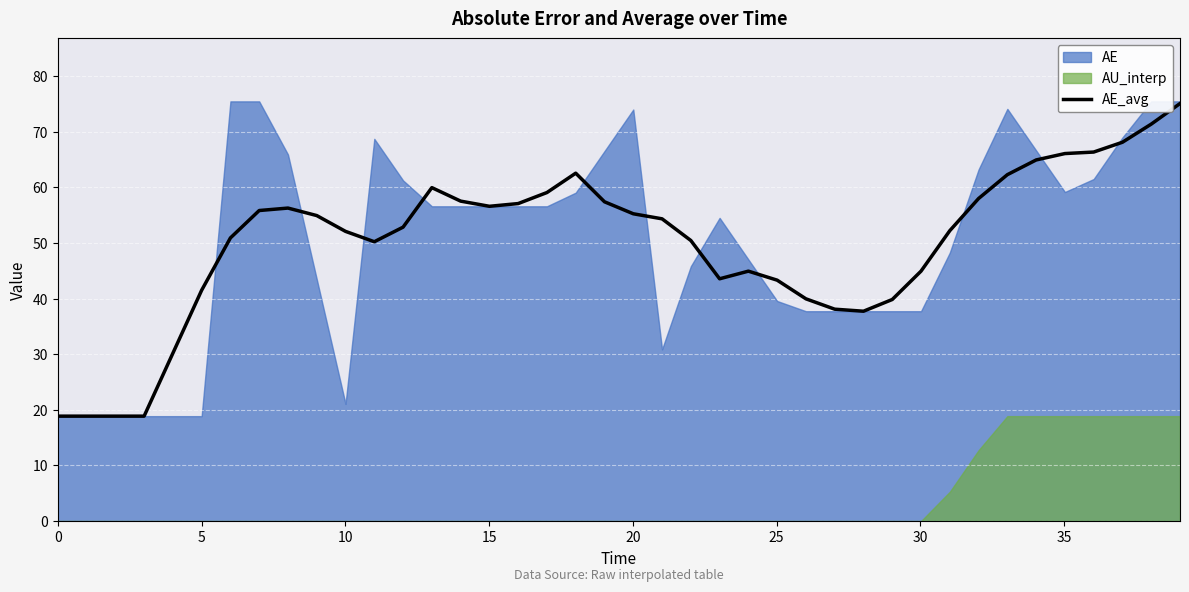

What is the minimum value for AE_avg?

18.9